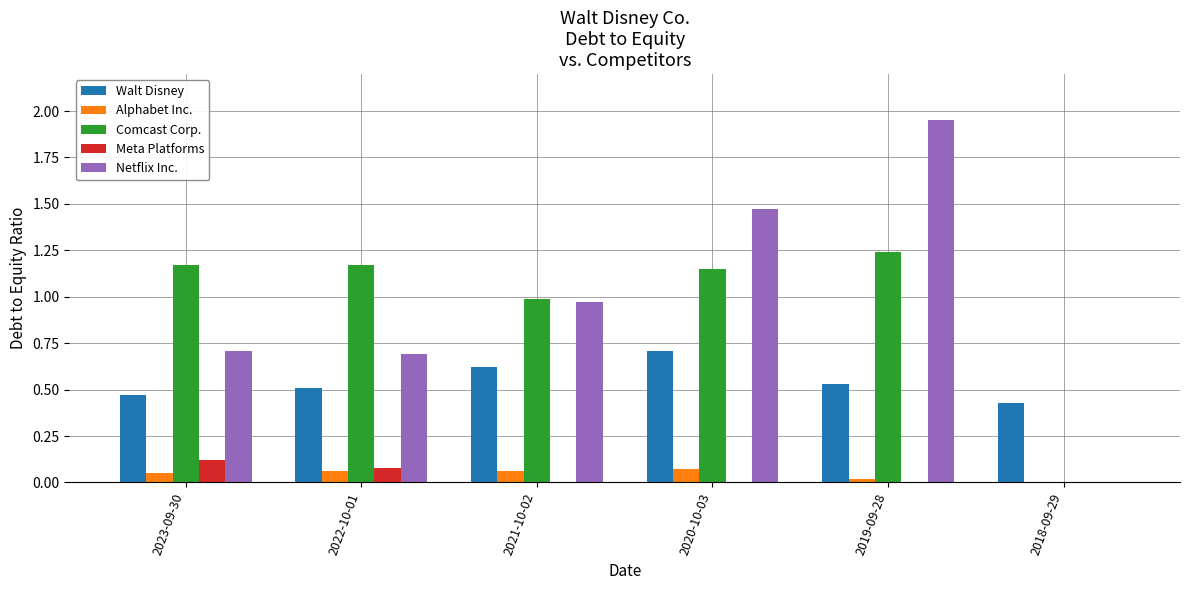

At which category is the sum across all series the highest?

2019-09-28